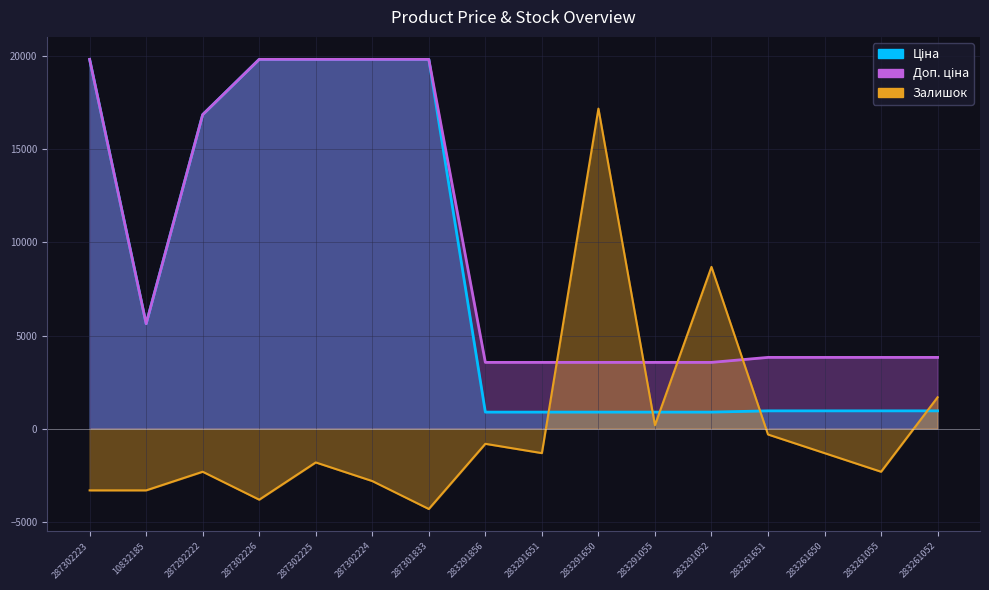

List the labels in order of Доп. ціна value, largest first.

287302223, 287302226, 287302225, 287302224, 287301833, 287292222, 10832185, 283261651, 283261650, 283261055, 283261052, 283291856, 283291651, 283291650, 283291055, 283291052